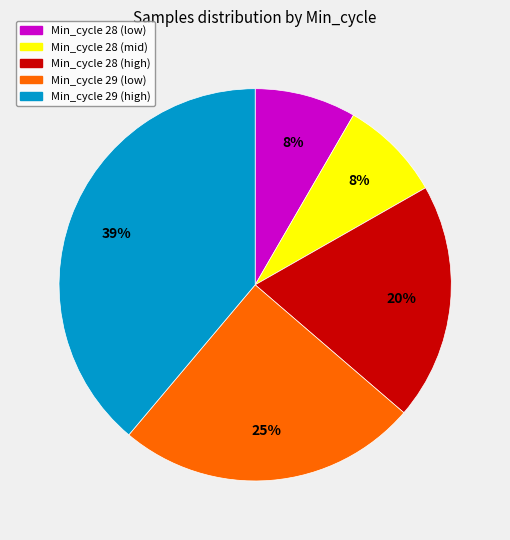

Is there a majority slice in this chart?

No